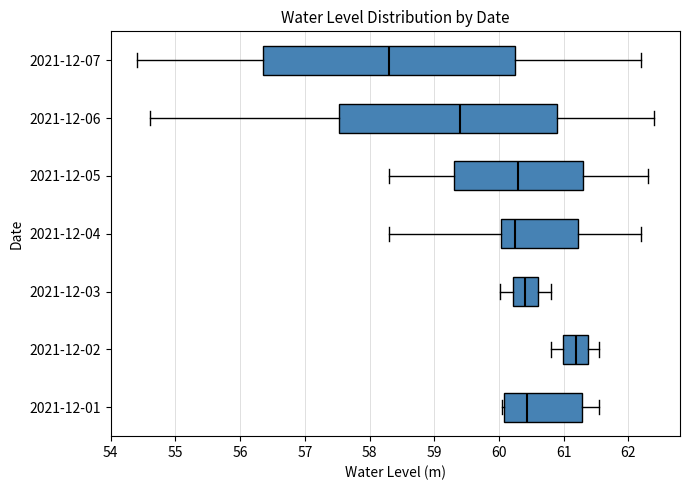

Which box has the furthest to the right median line?

2021-12-02